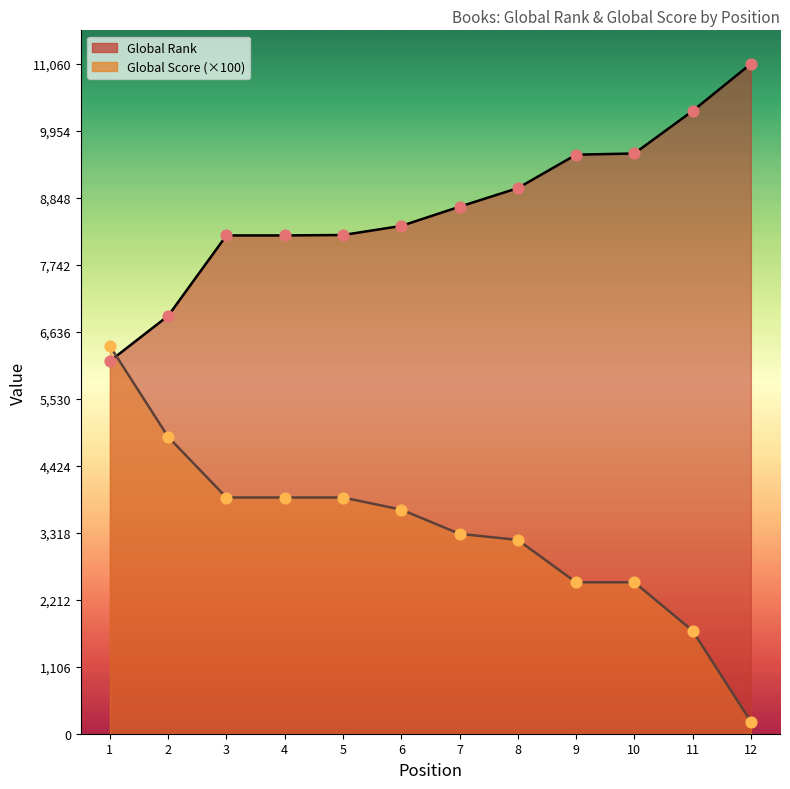

What are all the series names shown in the legend?

Global Rank, Global Score